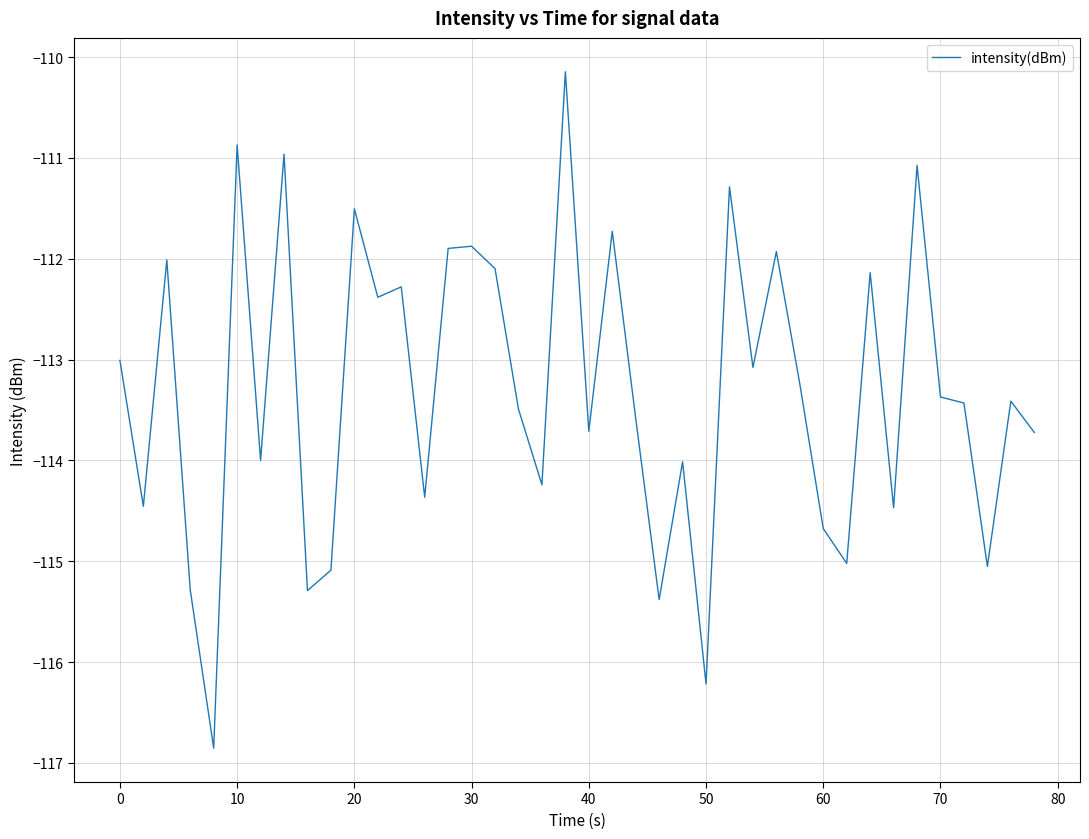

Does the chart have visible grid lines?

Yes